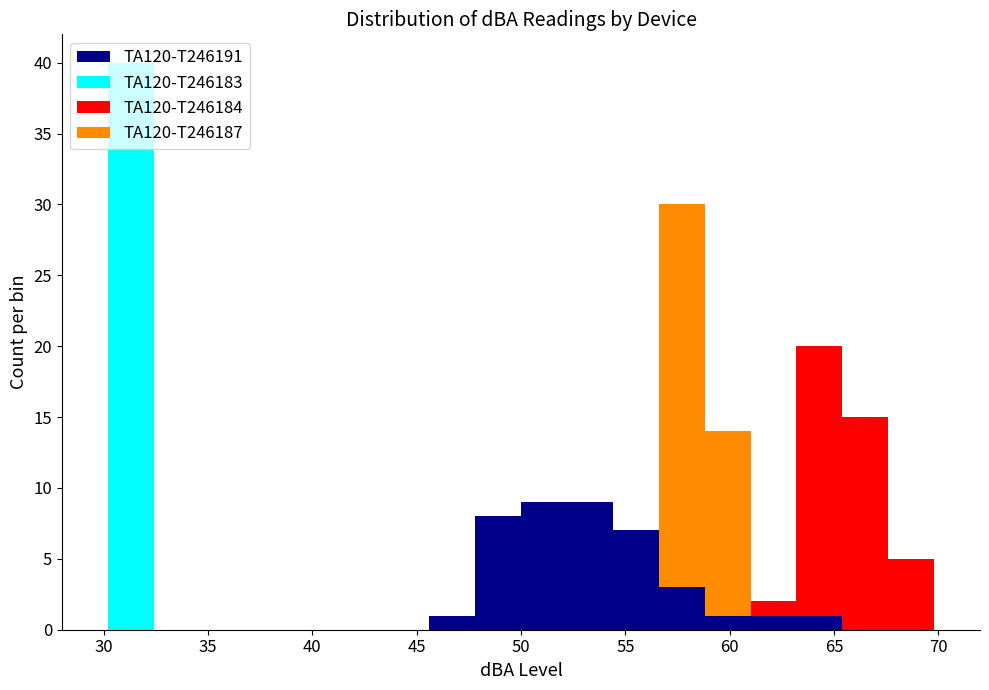

What is the total height of the stacked bar covering 54.4 to 56.6 on the x-axis? Neither the bar edges nor the heights are printed on the chart, so give them approximately, as read against the axes.

7